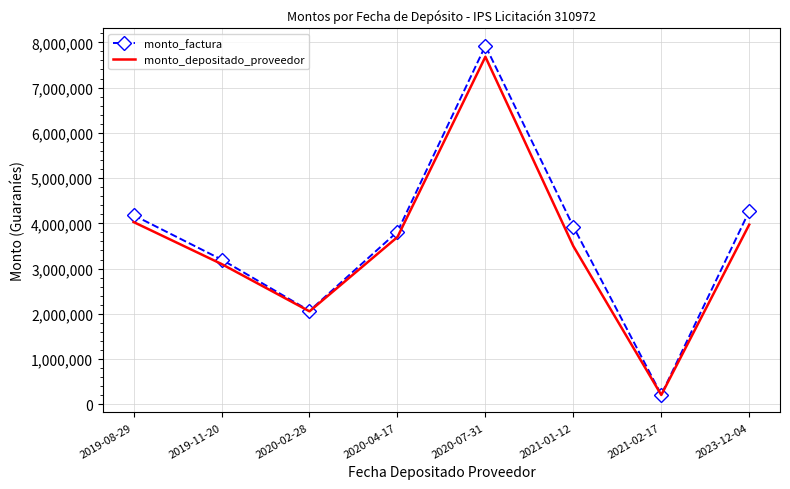

What is the sum of all monto_factura values?

29598051